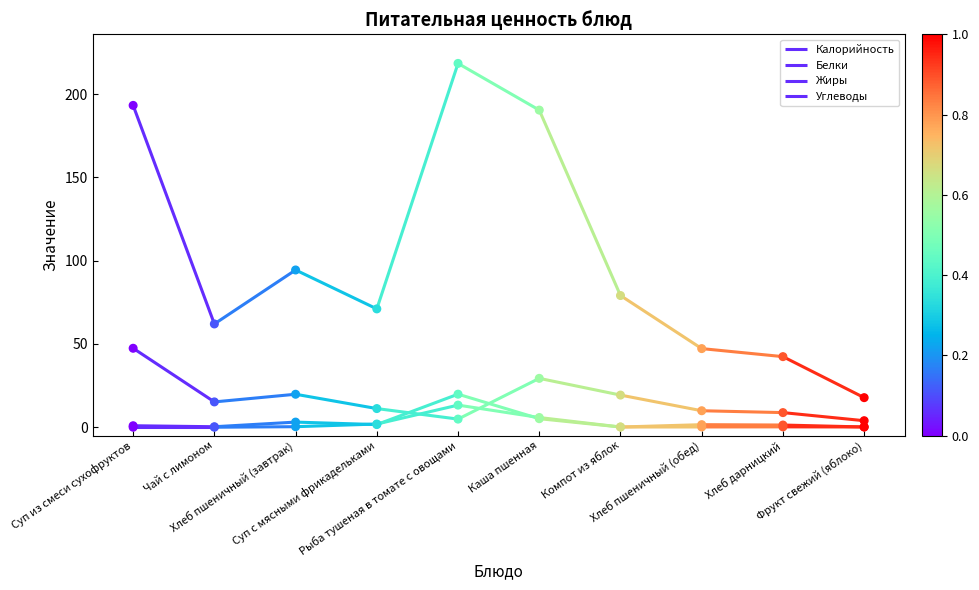

At which category is the sum across all series the highest?

Рыба тушеная в томате с овощами